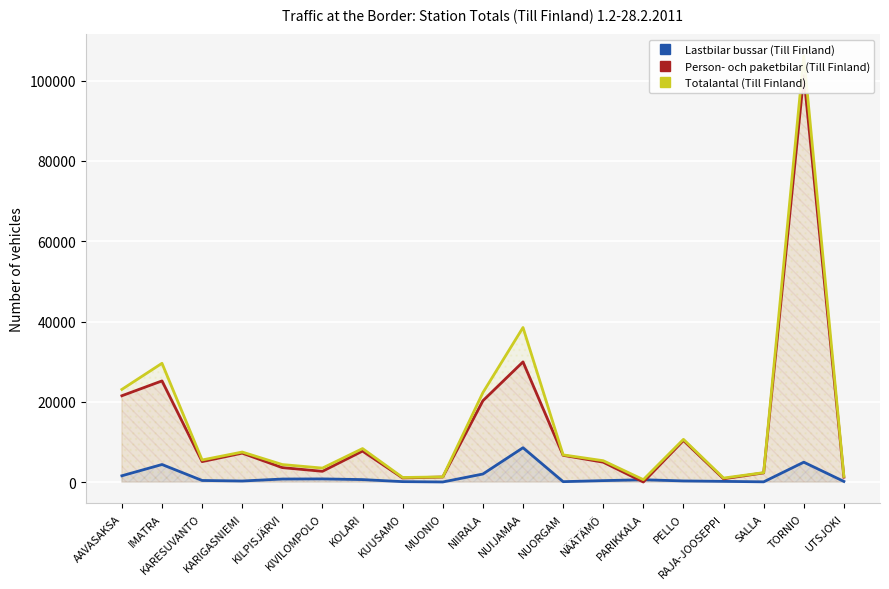

True or false: Totalantal (Till Finland) has a value of 5177 at KARIGASNIEMI.

False